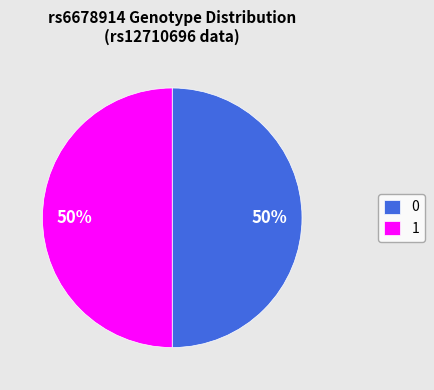

Combined, do 0 and 1 account for over 50%?

Yes